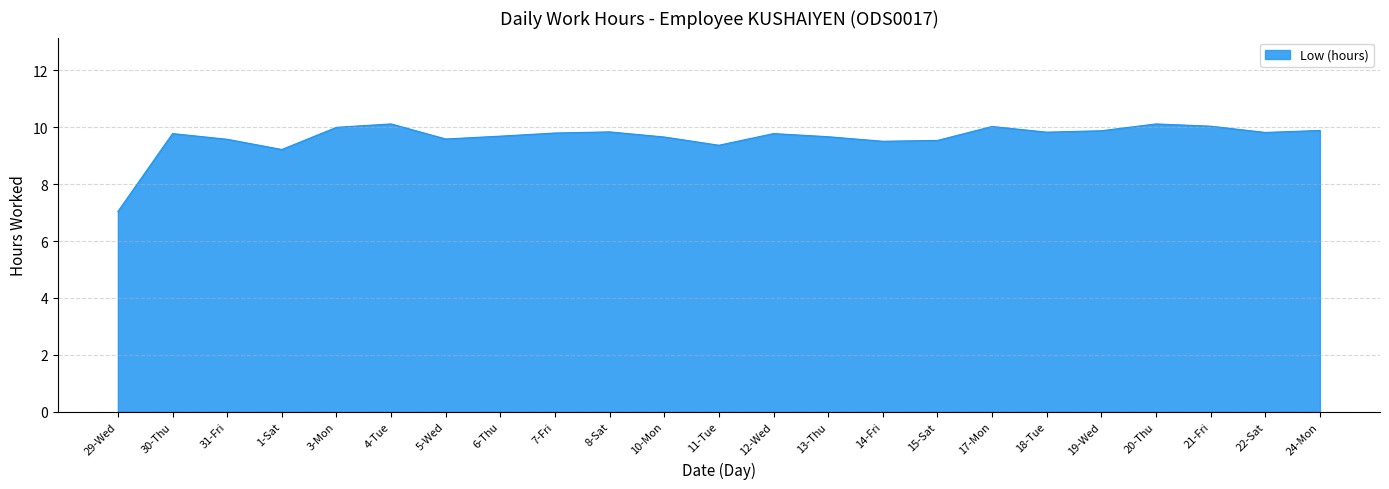

Does the chart display data point markers on the line(s)?

No